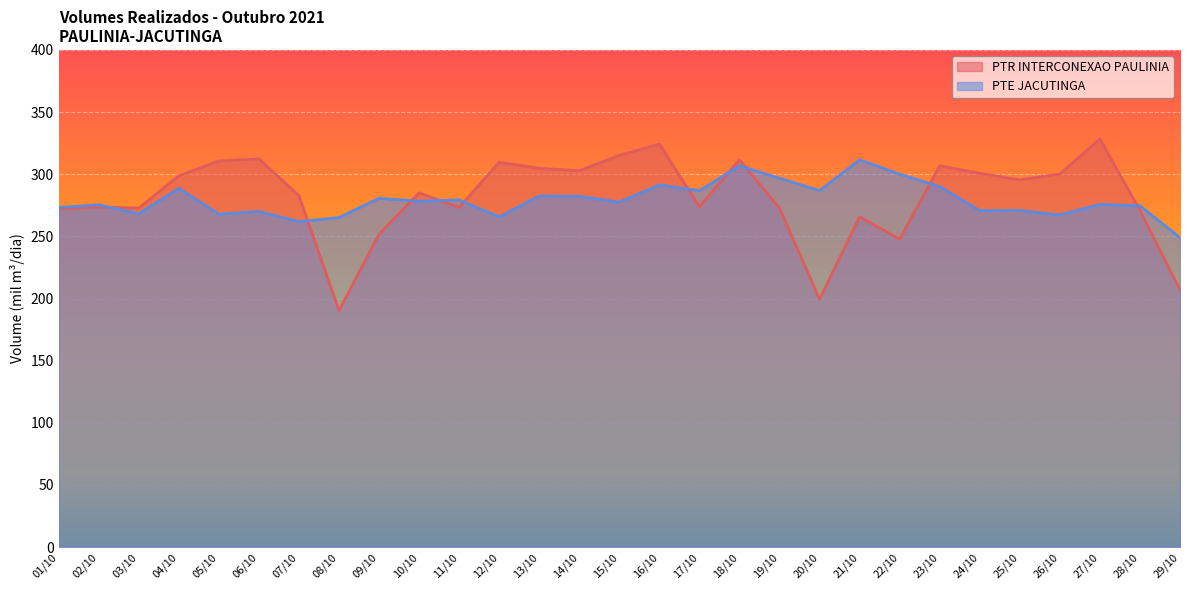

Reading right to left, transcribe all the data shown in this chart.

PTR INTERCONEXAO PAULINIA: 207.1	270.8	328.5	300.2	295.5	300.8	306.8	247.8	265.7	199.5	272.6	311.6	273.8	324.2	315.2	302.9	304.8	309.6	273.3	285.1	251.8	190.3	282.7	312.3	310.7	298.7	272.8	273.5	272.2
PTE JACUTINGA: 249.0	274.6	275.7	267.3	270.8	270.7	290.0	300.1	311.6	286.9	296.8	306.8	286.7	291.4	277.6	282.2	282.5	265.7	279.3	278.3	280.7	265.1	261.9	270.1	267.9	288.6	268.2	275.4	273.3